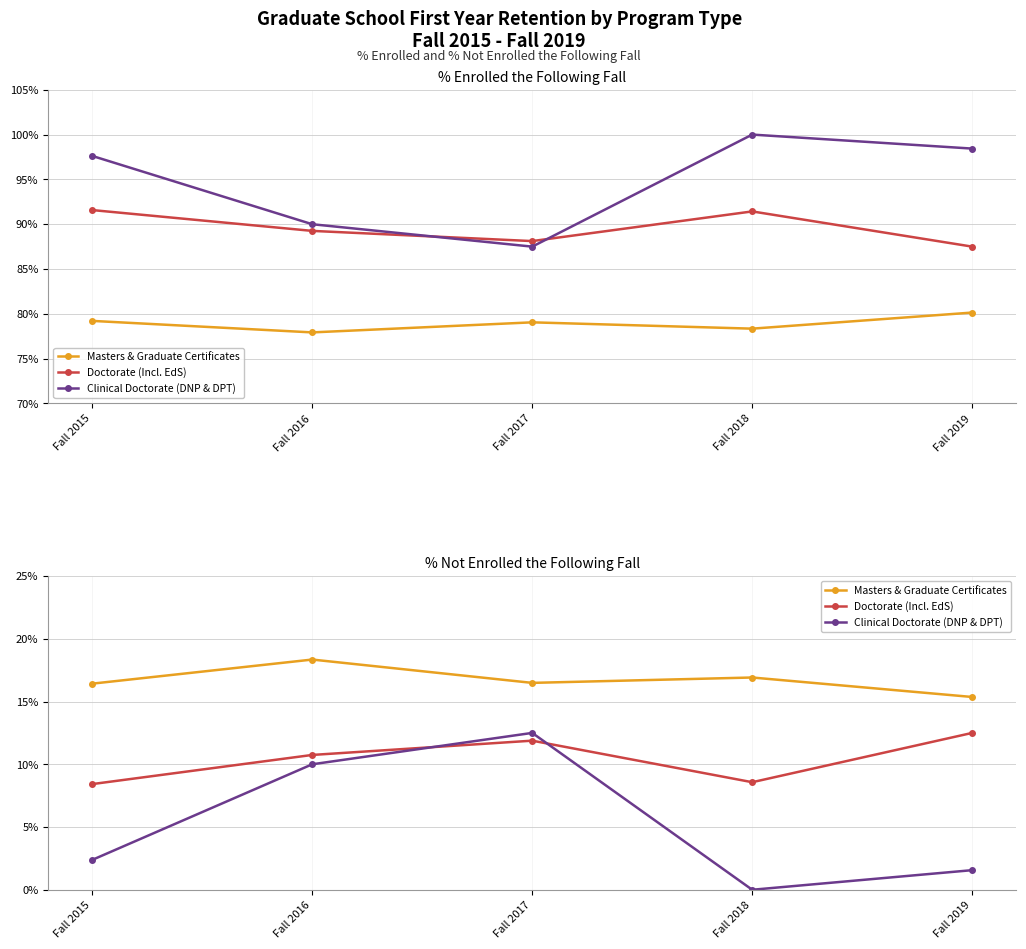

Count the number of categories in the chart.

5